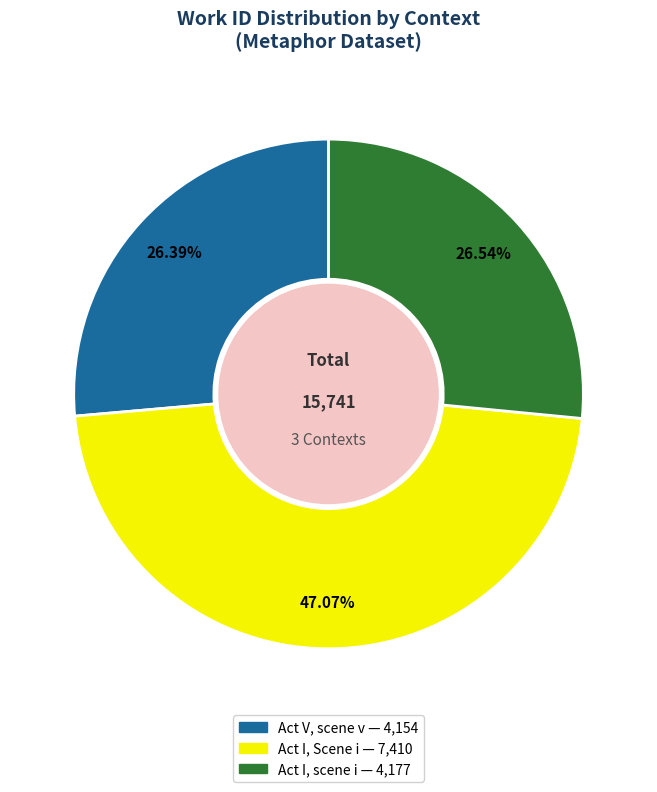

What is the total percentage of Act I, scene i and Act I, Scene i?

73.6%